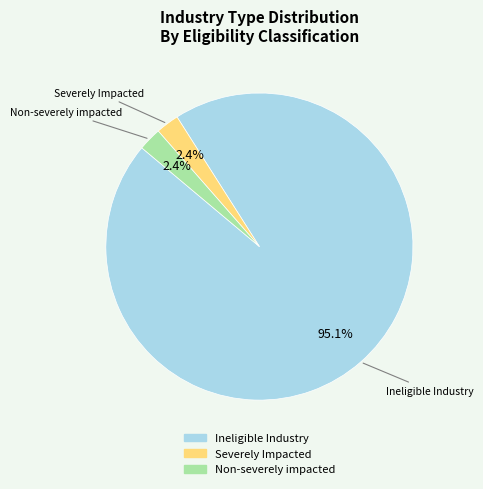

To the nearest percent, what is the difference between the largest and smallest slice percentages?

93%